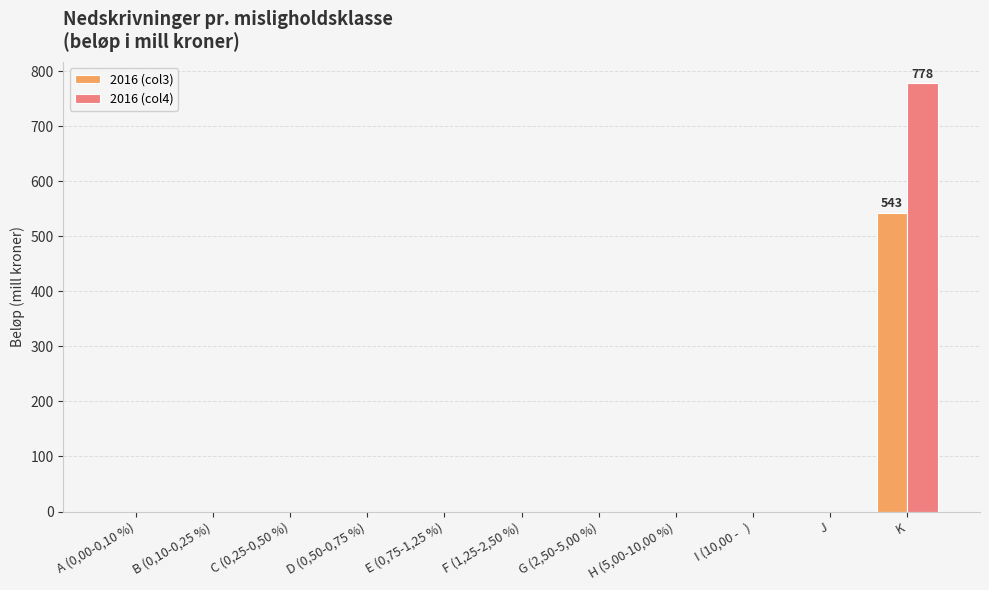

Reading left to right, what are all the values shown in this chart?

2016 (col3): A (0,00-0,10 %)=0	B (0,10-0,25 %)=0	C (0,25-0,50 %)=0	D (0,50-0,75 %)=0	E (0,75-1,25 %)=0	F (1,25-2,50 %)=0	G (2,50-5,00 %)=0	H (5,00-10,00 %)=0	I (10,00 -   )=0	J=0	K=543
2016 (col4): A (0,00-0,10 %)=0	B (0,10-0,25 %)=0	C (0,25-0,50 %)=0	D (0,50-0,75 %)=0	E (0,75-1,25 %)=0	F (1,25-2,50 %)=0	G (2,50-5,00 %)=0	H (5,00-10,00 %)=0	I (10,00 -   )=0	J=0	K=778